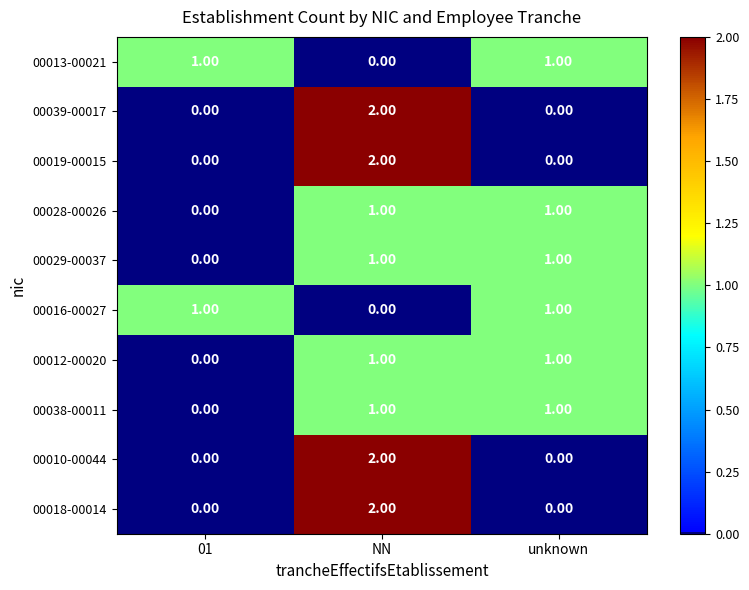

What is the greatest value displayed?

2